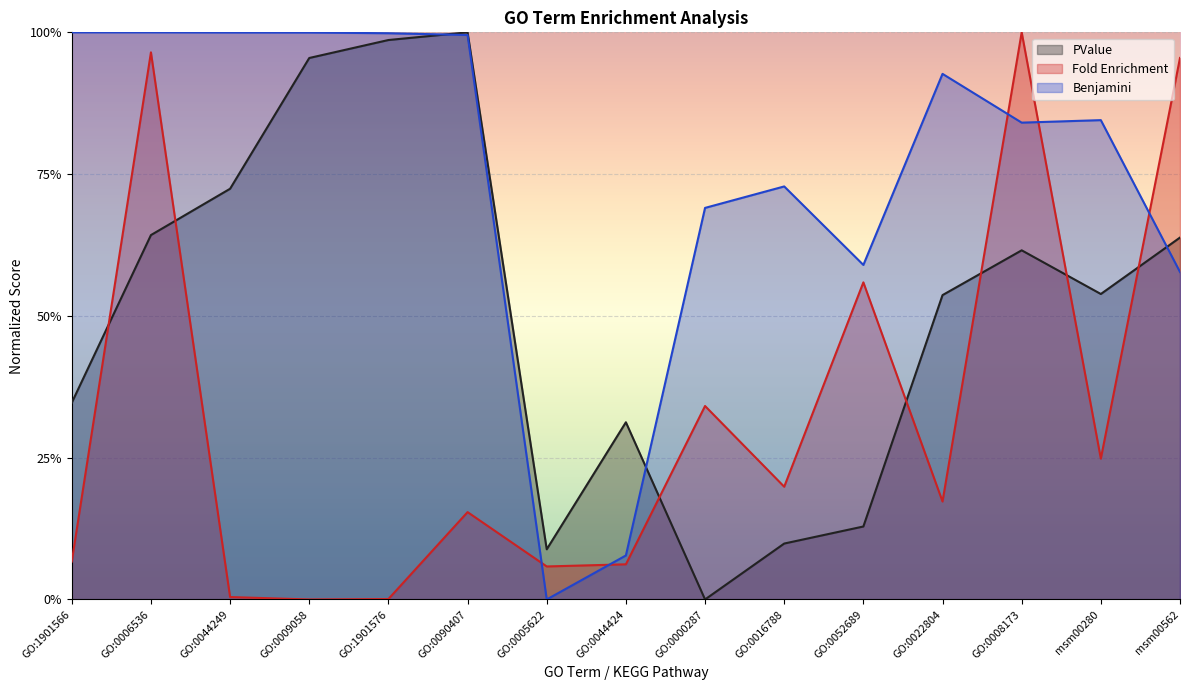

Is the value of Benjamini at GO:0008173 greater than the value of Fold Enrichment at GO:1901566?

Yes